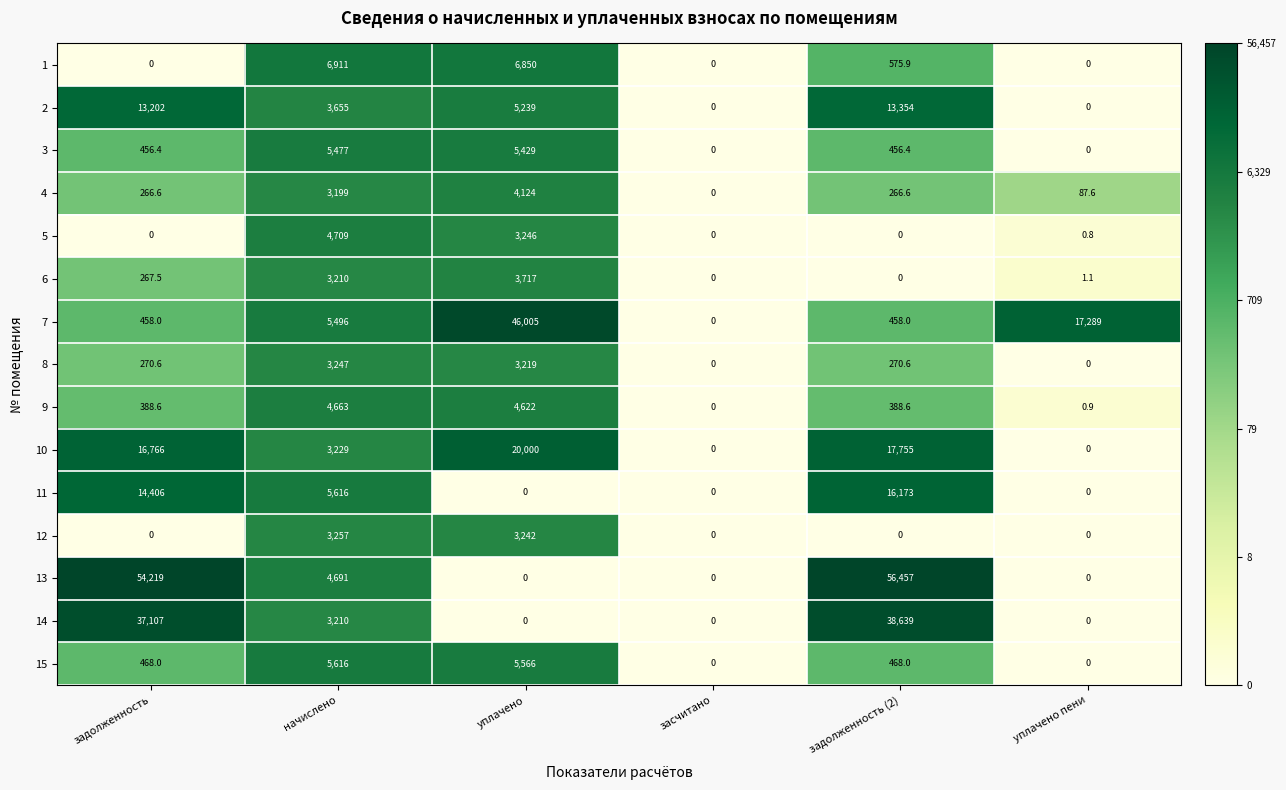

At which label is 13 closest to 28228?

начислено